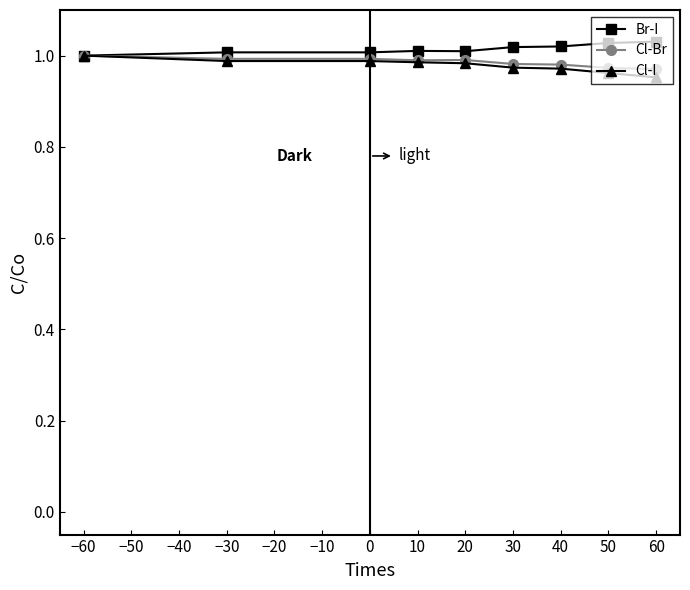

What position from the right is −30?

8